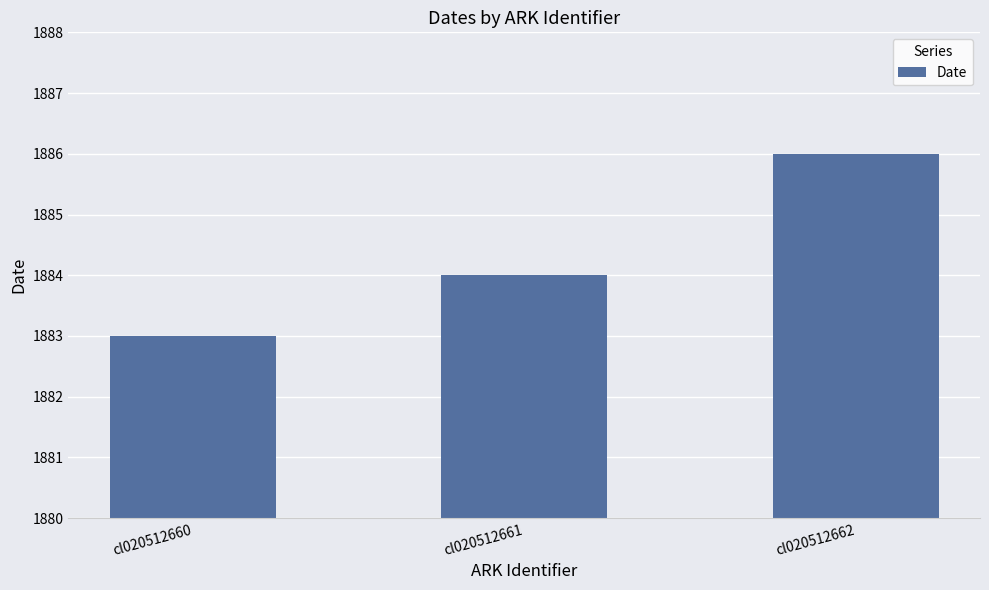

How many distinct data groups are displayed?

1